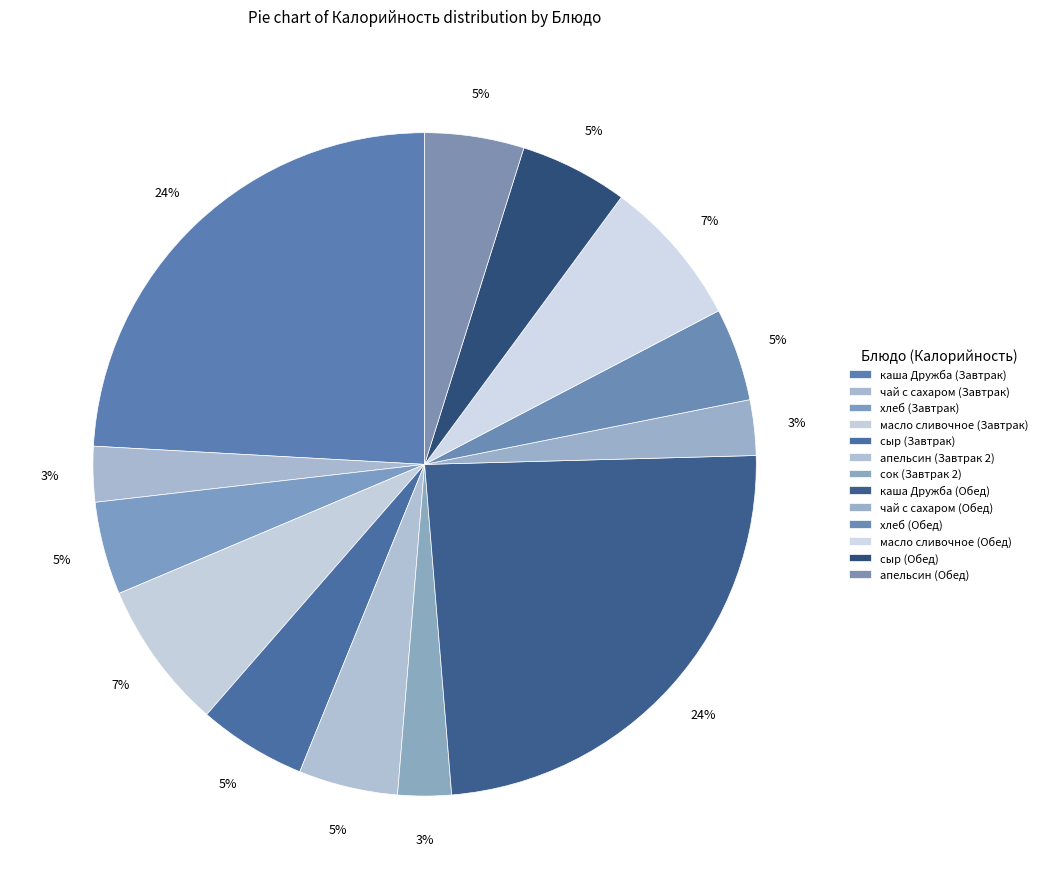

What percentage is the хлеб (Обед) slice, to the nearest percent?

5%